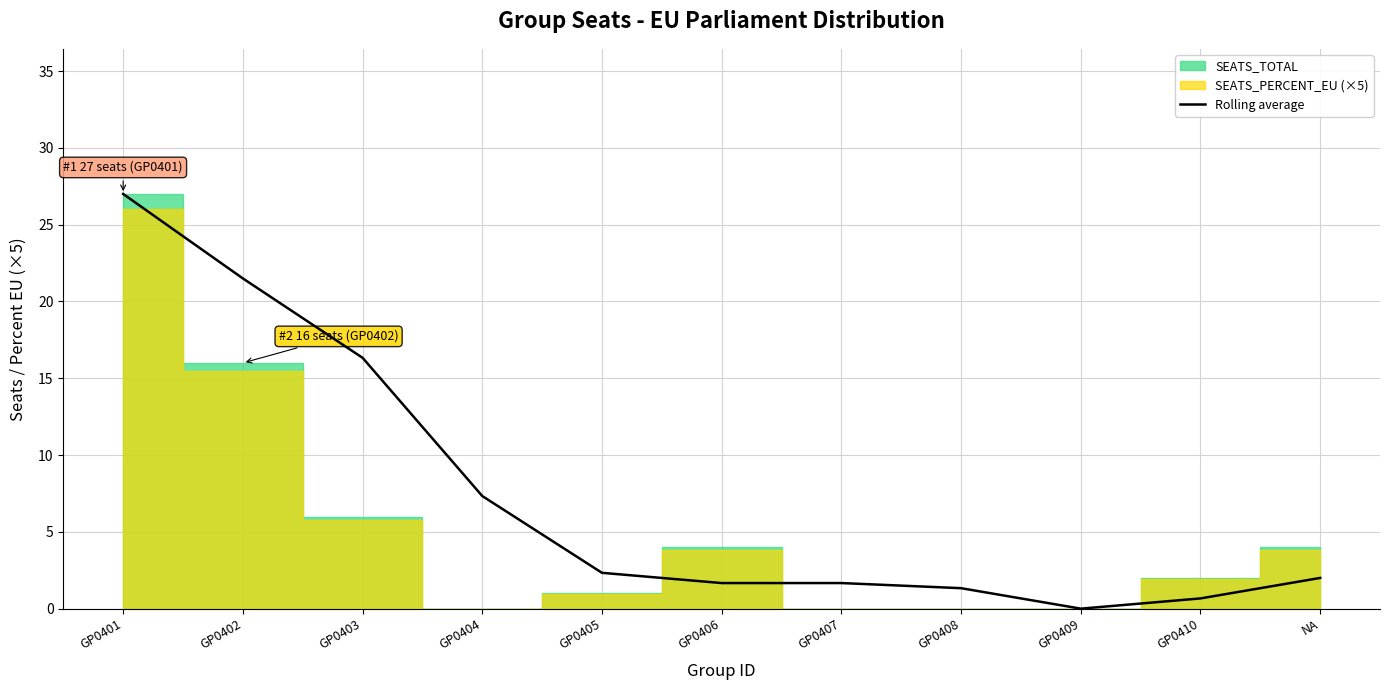

What is the greatest value displayed?

27.0